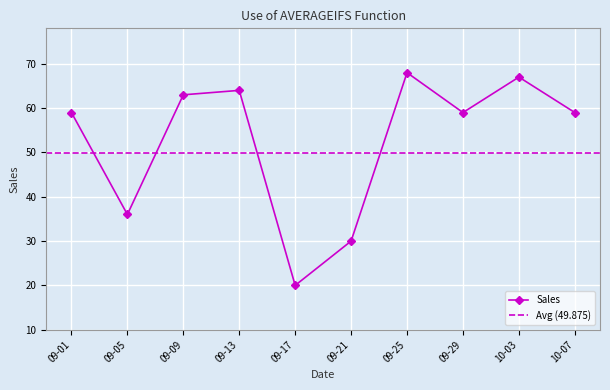

True or false: the data has more than 0 interior local peaks.

True